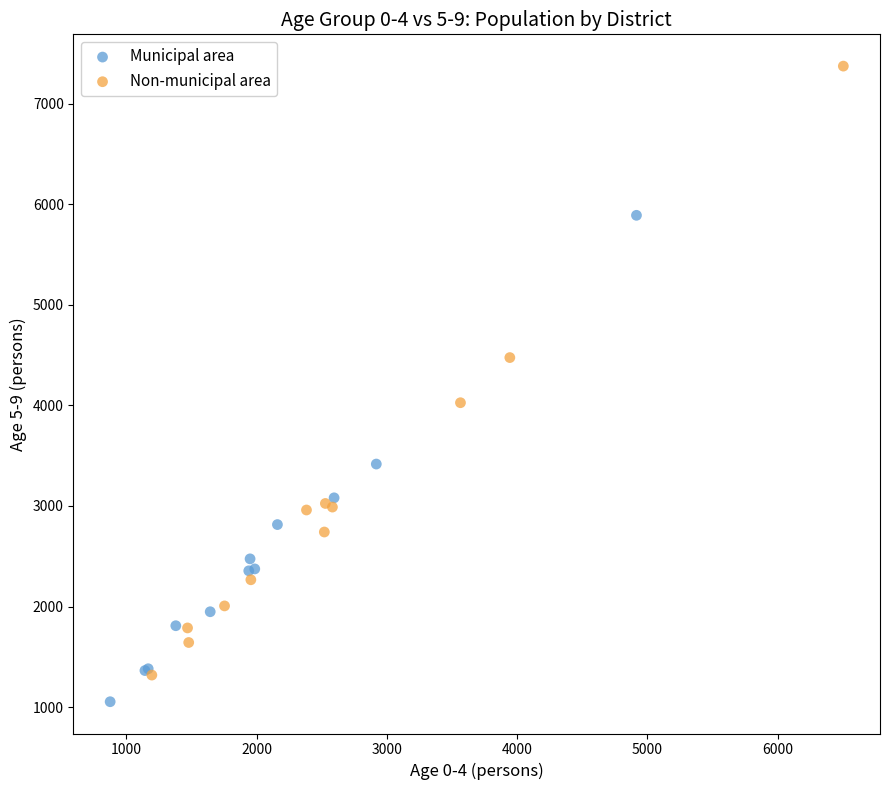

Which series reaches the maximum Y coordinate?

Non-municipal area